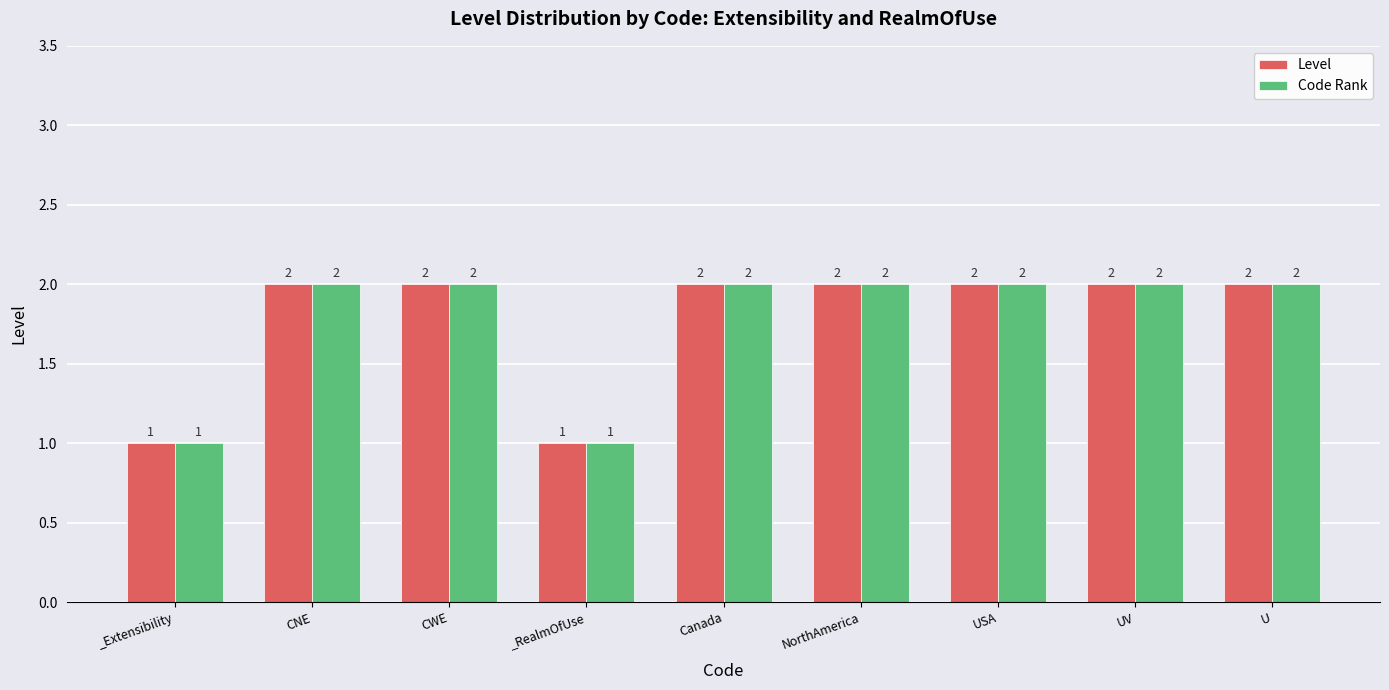

What is the total value across all series at UV?

4